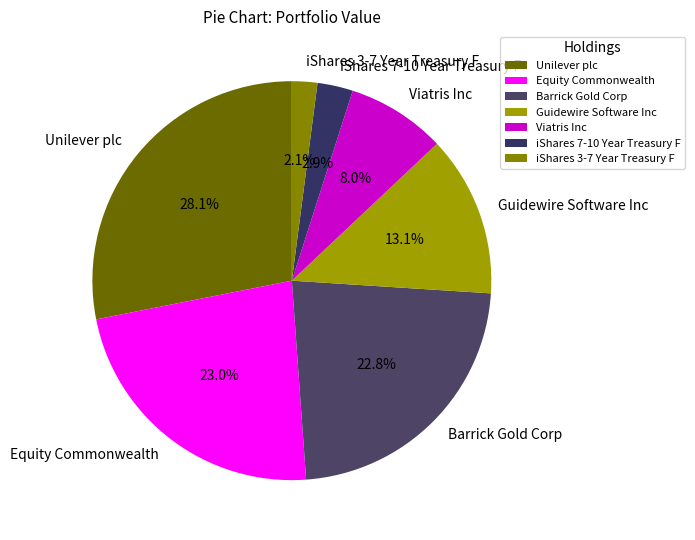

Is there any slice that represents more than half of the pie?

No